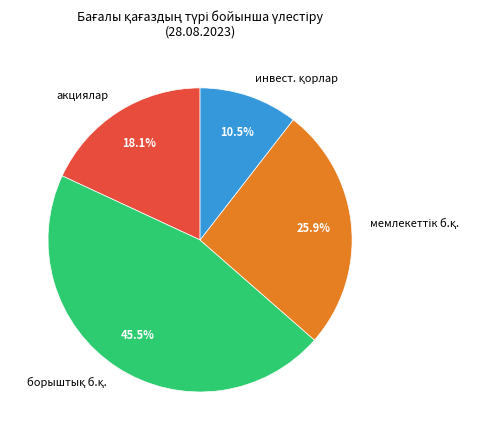

Does any single category account for the majority?

No